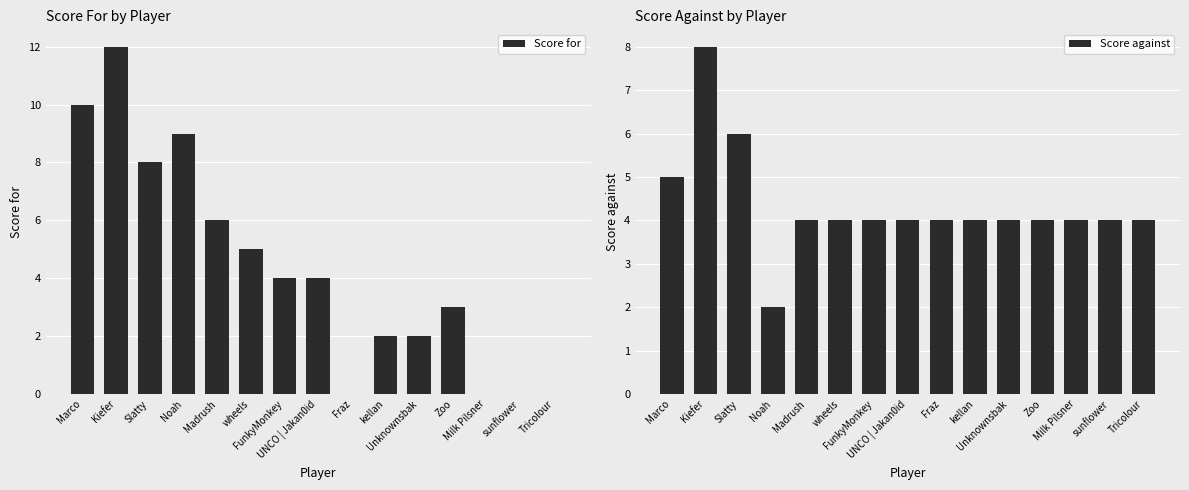

Reading right to left, transcribe all the data shown in this chart.

Score for: Tricolour=0	sunflower=0	Milk Pilsner=0	Zoo=3	Unknownsbak=2	kellan=2	Fraz=0	UNCO | Jakan0id=4	FunkyMonkey=4	wheels=5	Madrush=6	Noah=9	Slatty=8	Kiefer=12	Marco=10
Score against: Tricolour=4	sunflower=4	Milk Pilsner=4	Zoo=4	Unknownsbak=4	kellan=4	Fraz=4	UNCO | Jakan0id=4	FunkyMonkey=4	wheels=4	Madrush=4	Noah=2	Slatty=6	Kiefer=8	Marco=5